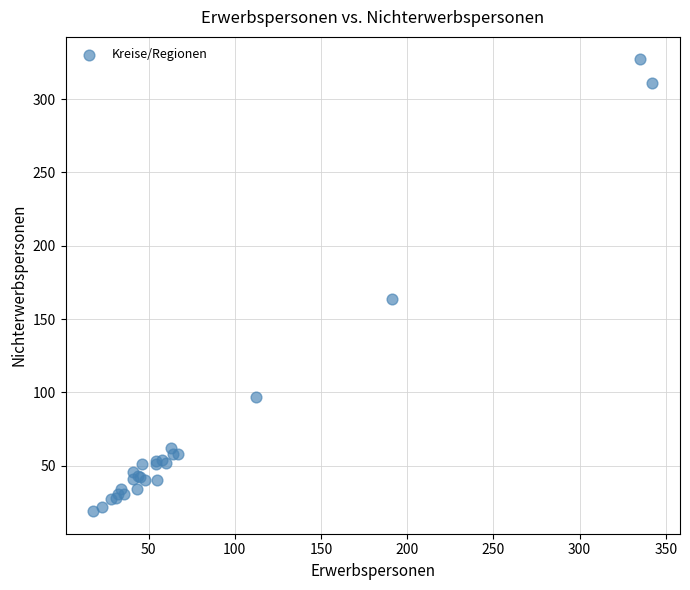

What Y value in the scatter plot is closest to 173?

164